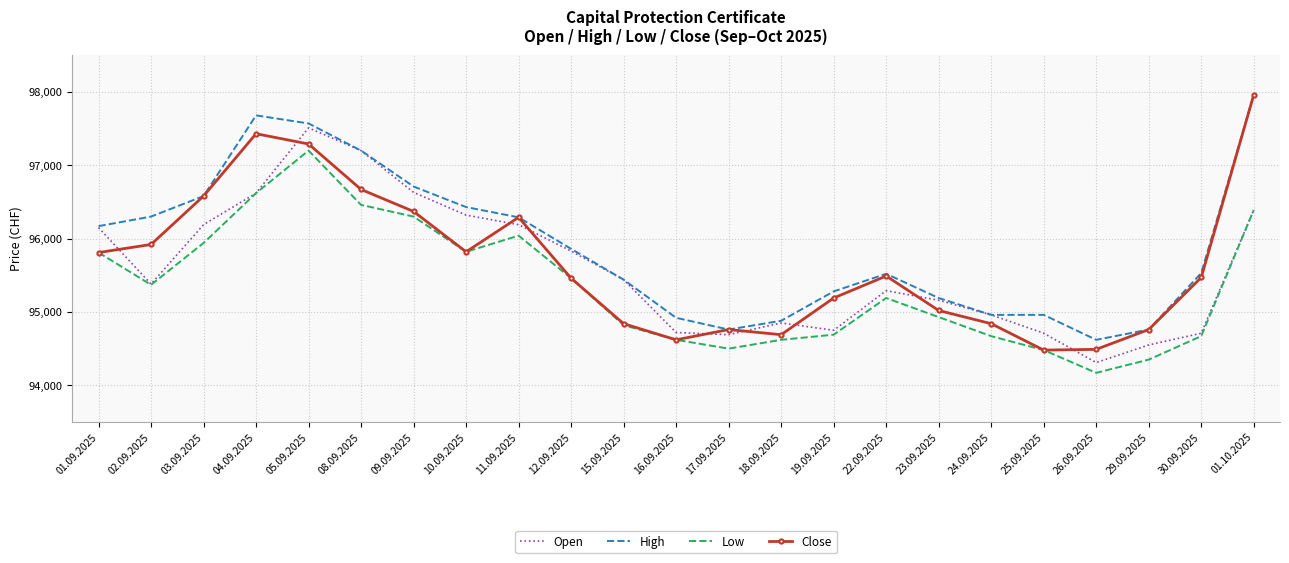

What is the difference between the second highest and second lowest values in the Open series?

2650